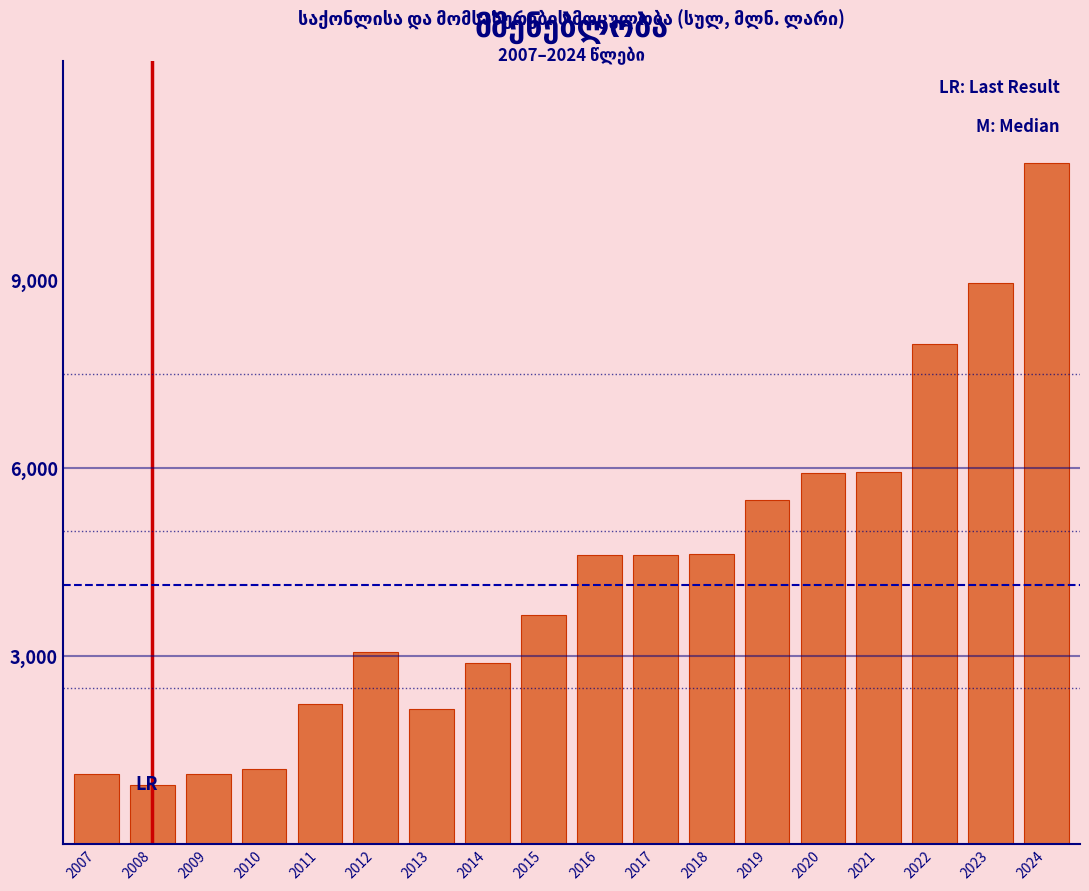

The value at 2018 is 2996.4. True or false?

False